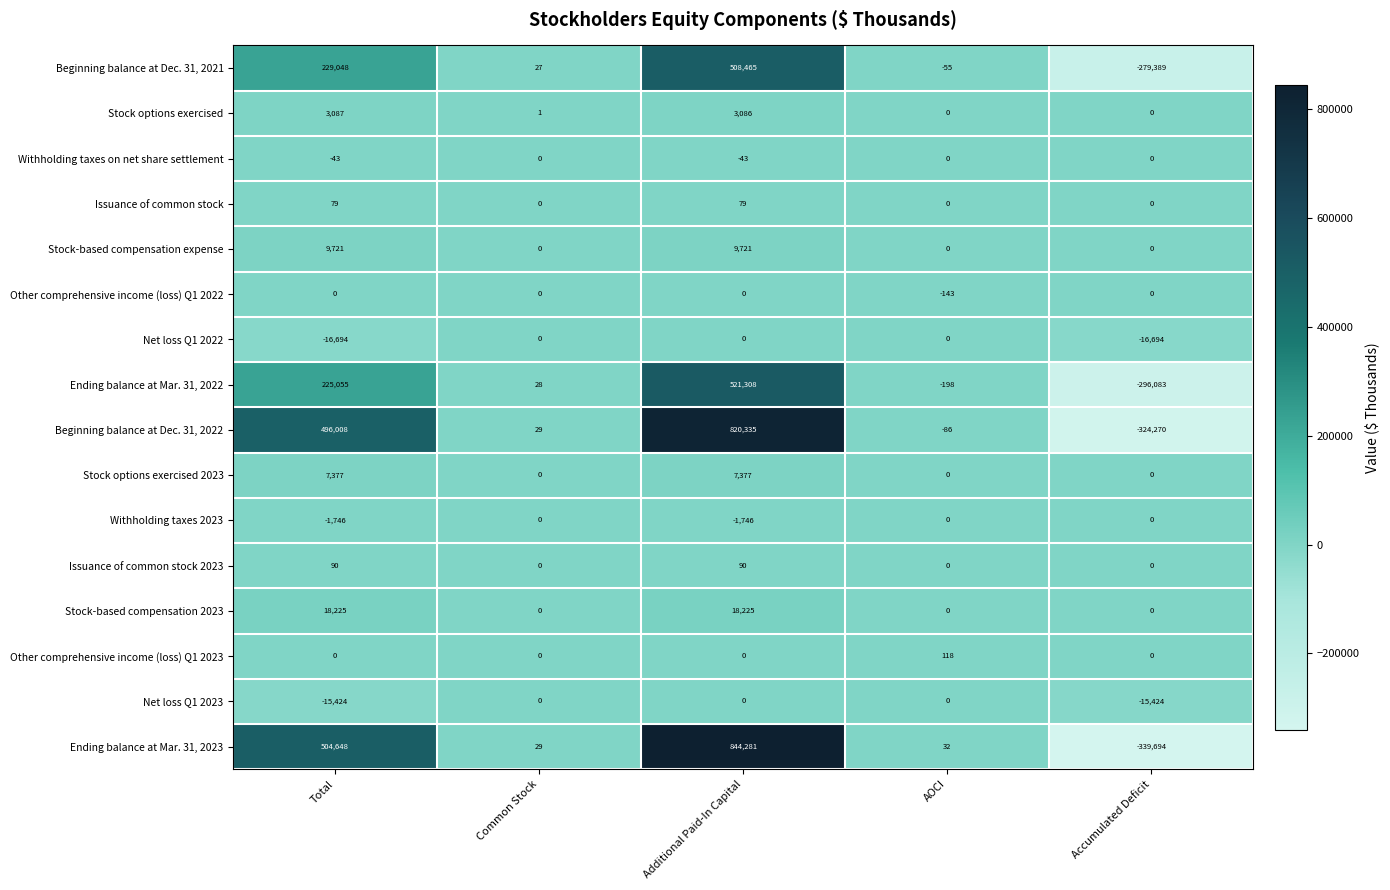

Between Total and Accumulated Deficit, which series saw the biggest shift?

Ending balance at Mar. 31, 2023